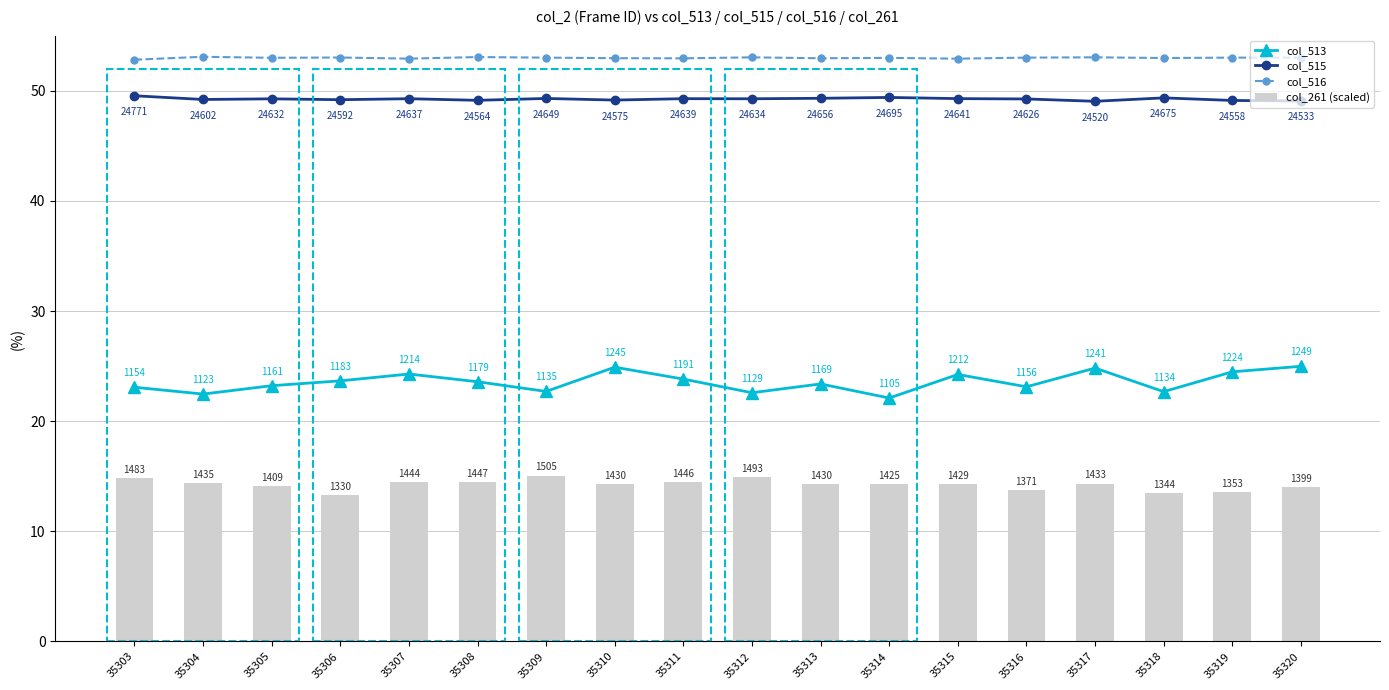

What is the difference between the maximum and second lowest values in the col_515 series?

0.5